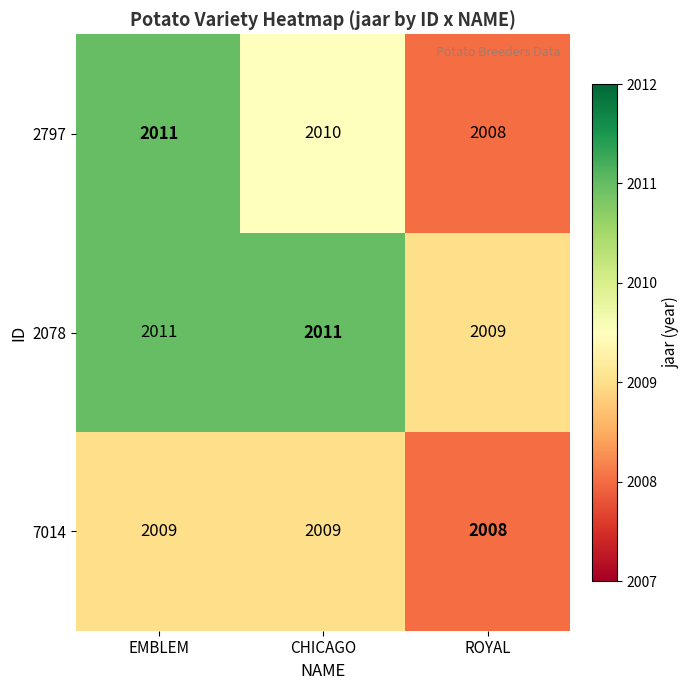

How many series are shown in this chart?

3